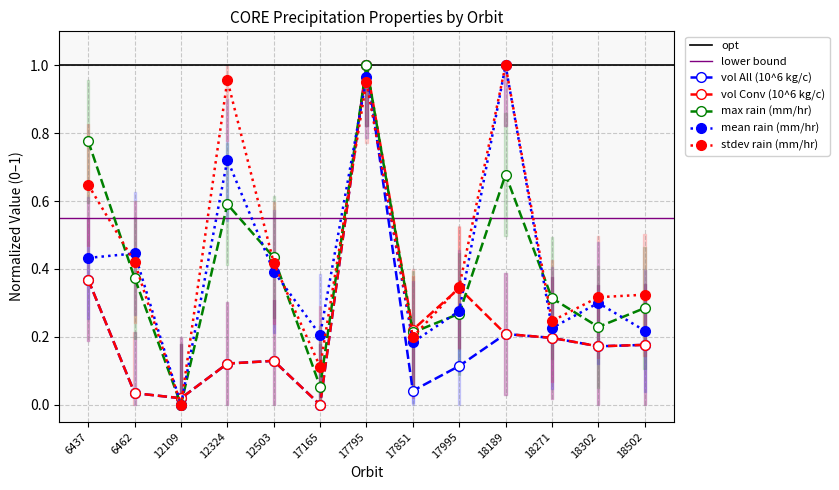

The mean rain CORE series shows 0.3 at 17995. True or false?

True